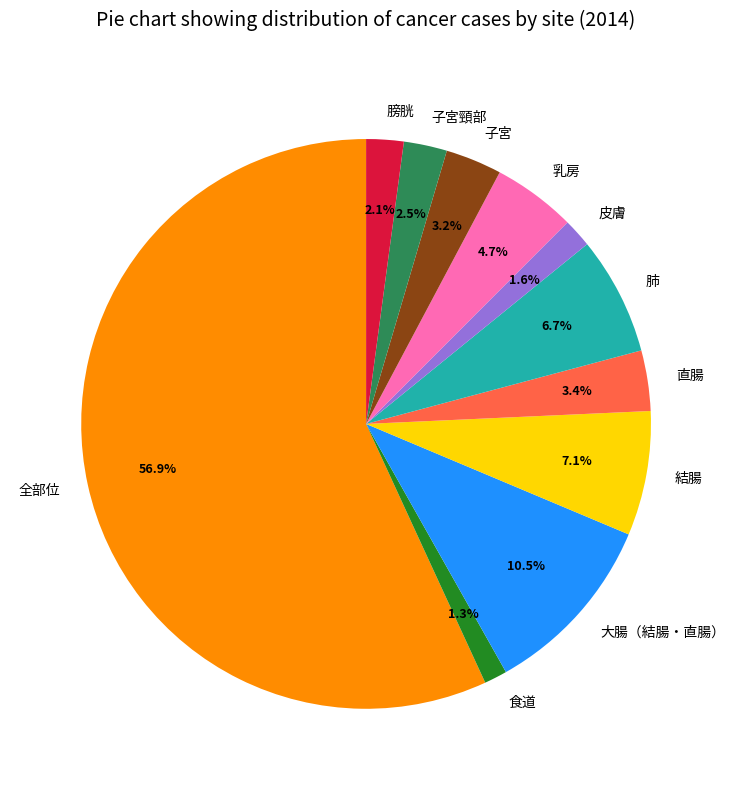

Is there a majority slice in this chart?

Yes